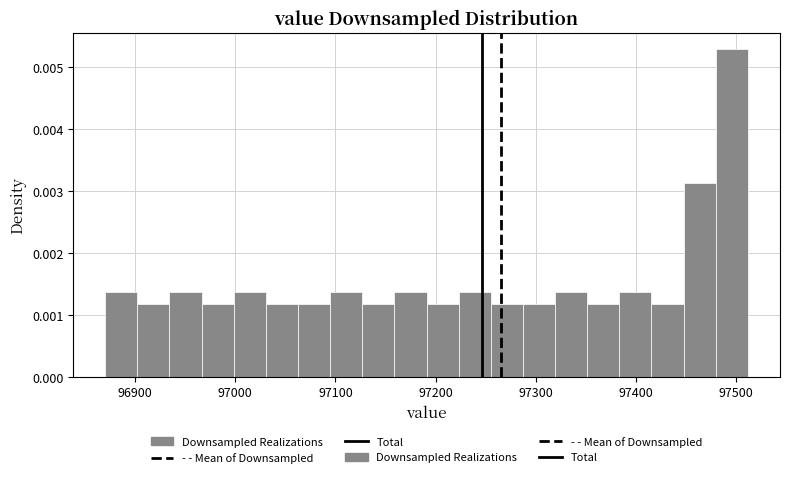

Around what value on the x-axis is the tallest bar? Give the approximate position of its centre, as read against the axis.

97500